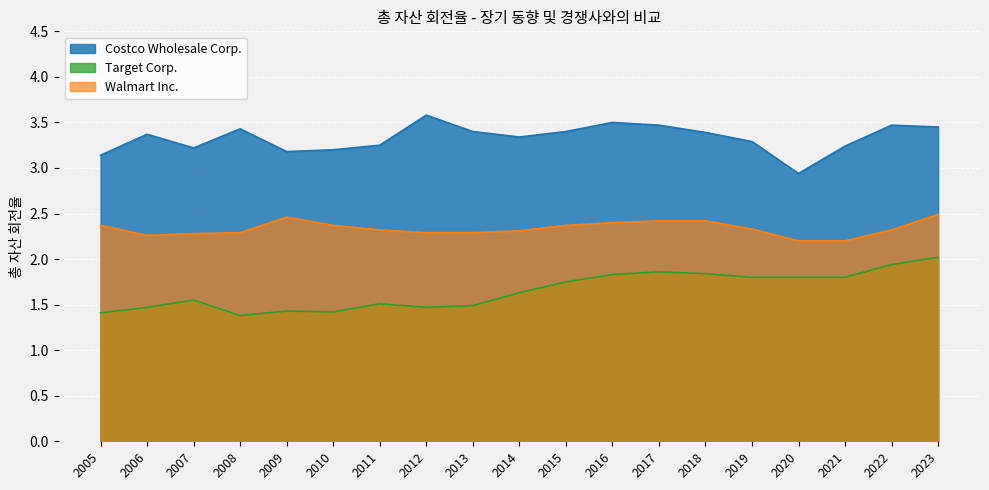

Which has a higher value, 2013 or 2005?

2013